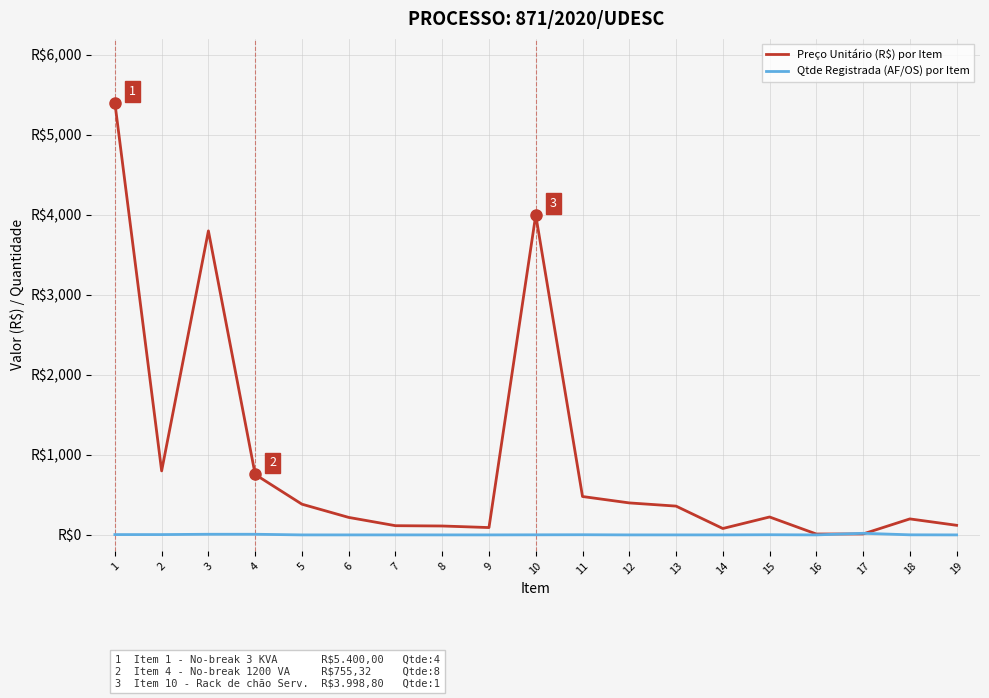

What are all the series names shown in the legend?

Preço Unitário (R$) por Item, Qtde Registrada (AF/OS) por Item